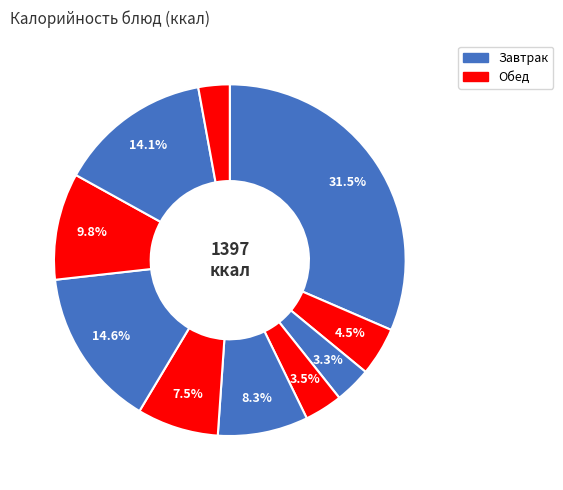

Count the number of slices in the pie.

10